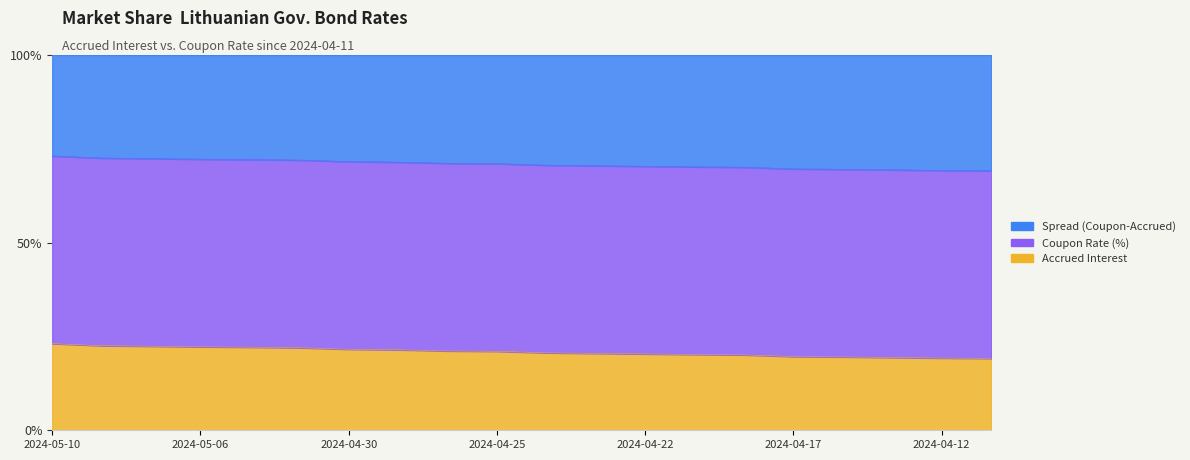

Where does the Accrued Interest series first go above 21?

2024-05-10